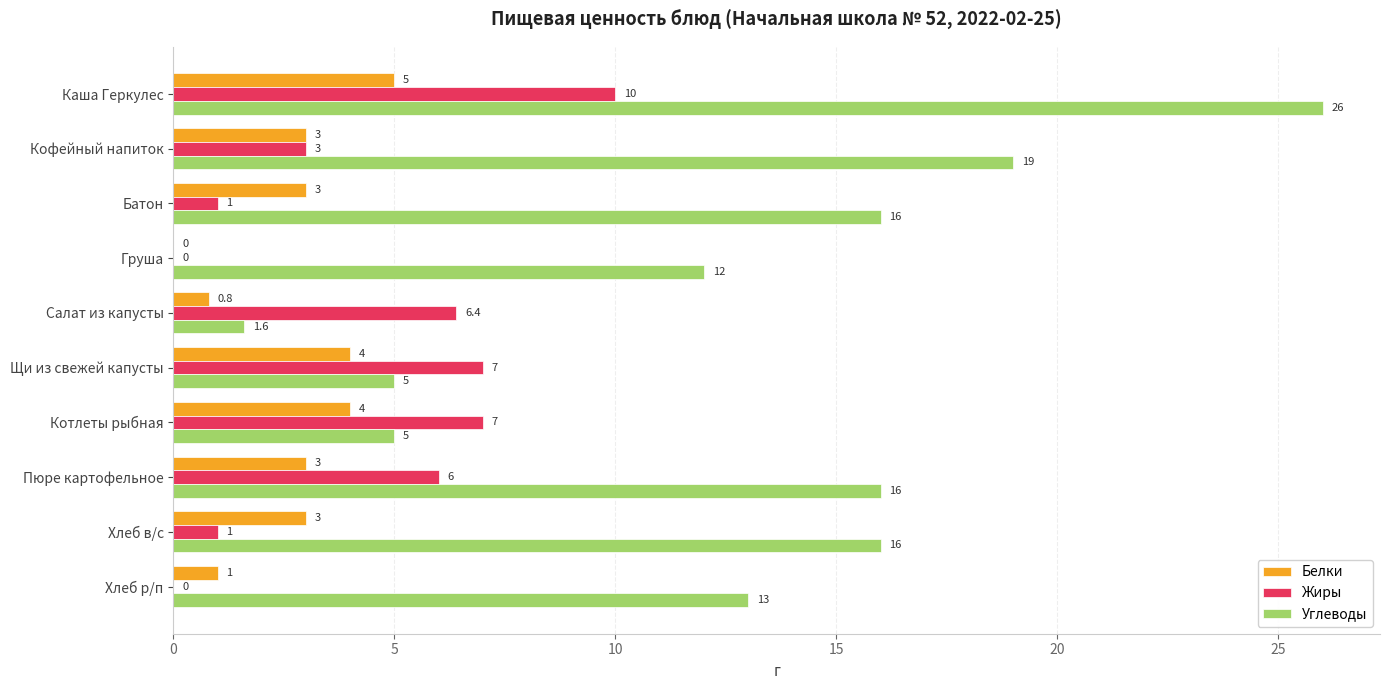

Is the value of Углеводы at Кофейный напиток greater than the value of Белки at Пюре картофельное?

Yes